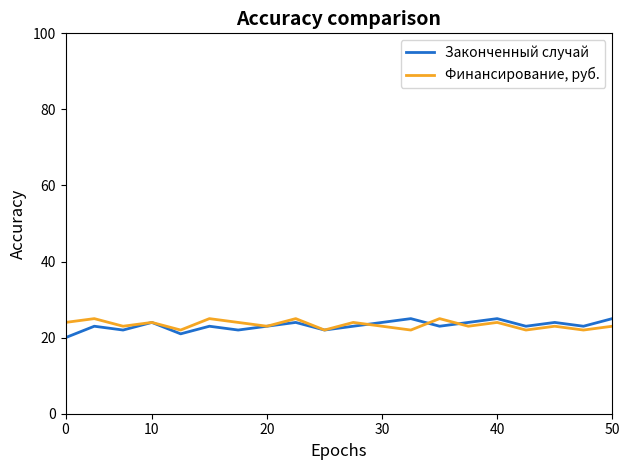

True or false: Финансирование, руб. and Законченный случай intersect in this chart.

True